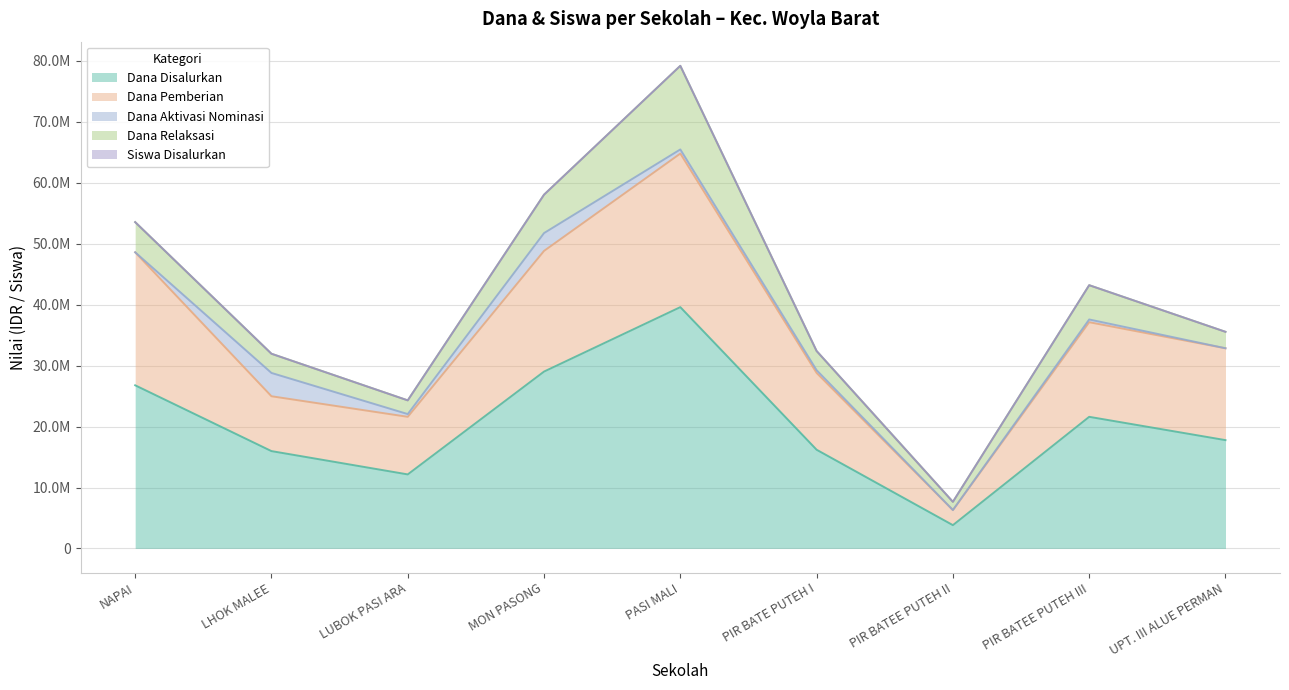

True or false: Dana Disalurkan and Dana Pemberian intersect in this chart.

False